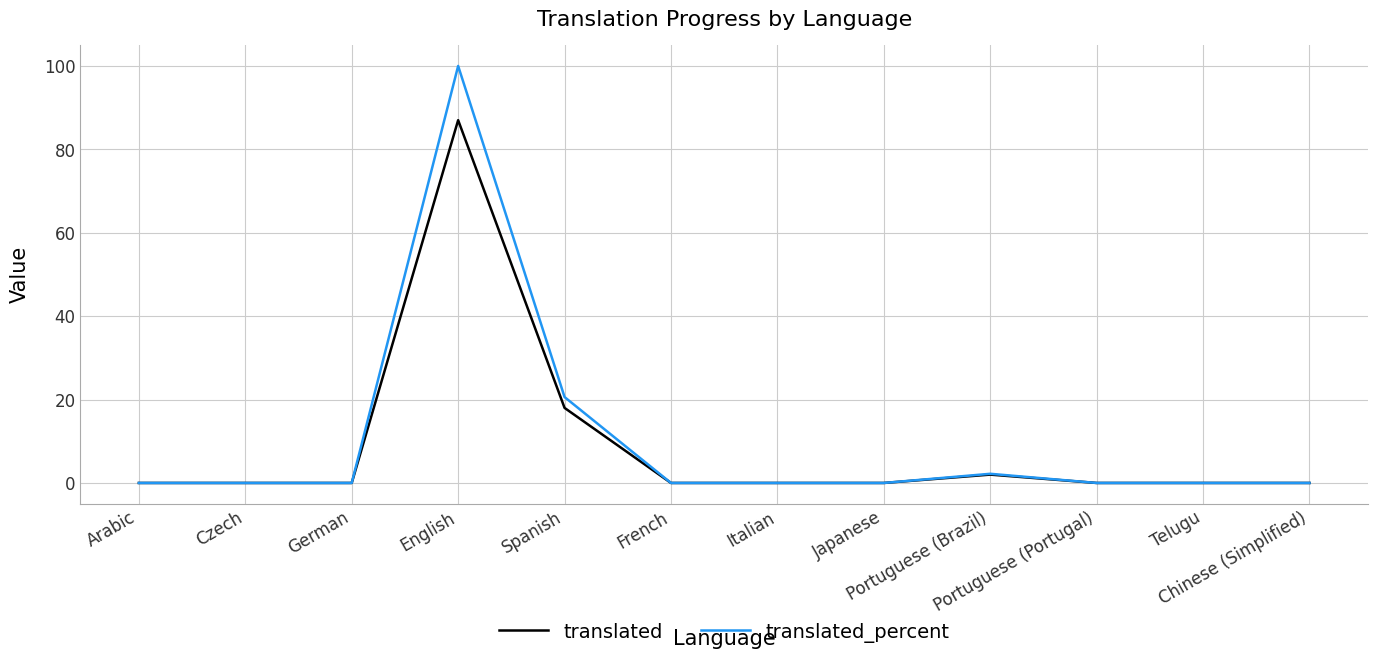

The translated_percent series shows 57.7 at French. True or false?

False